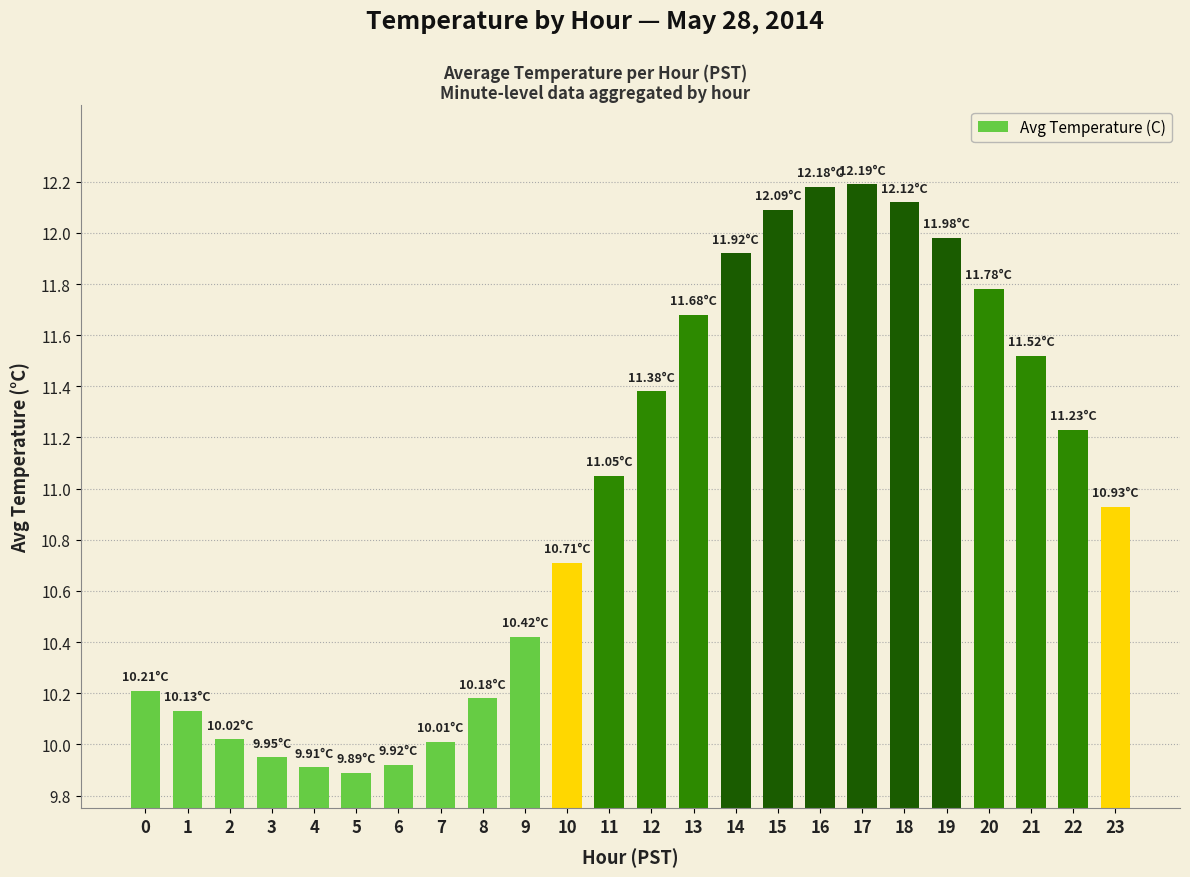

What is the difference between the second highest and minimum values?

2.3